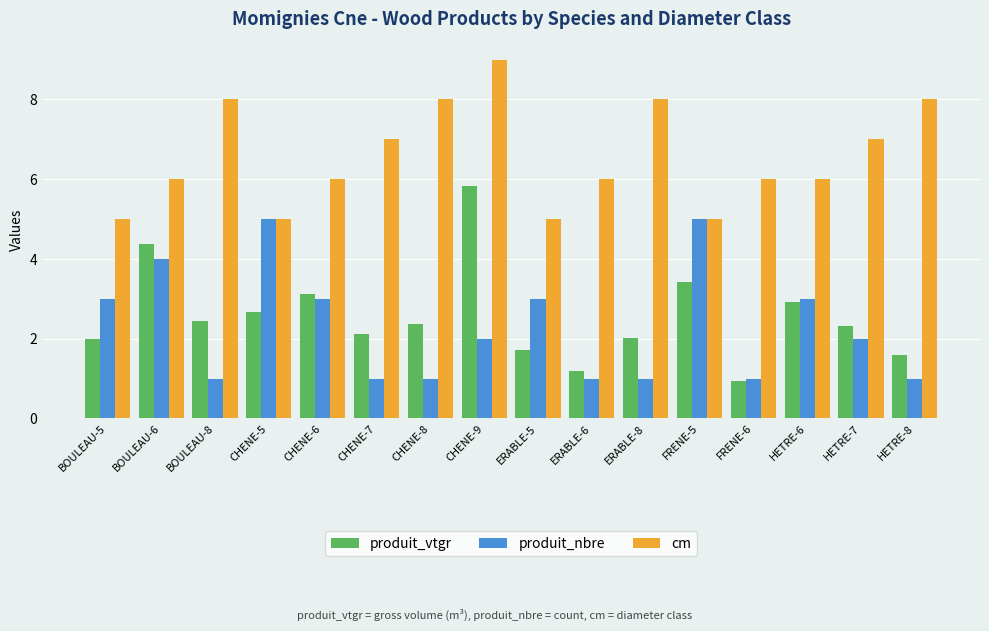

What position from the right is CHENE-5?

13